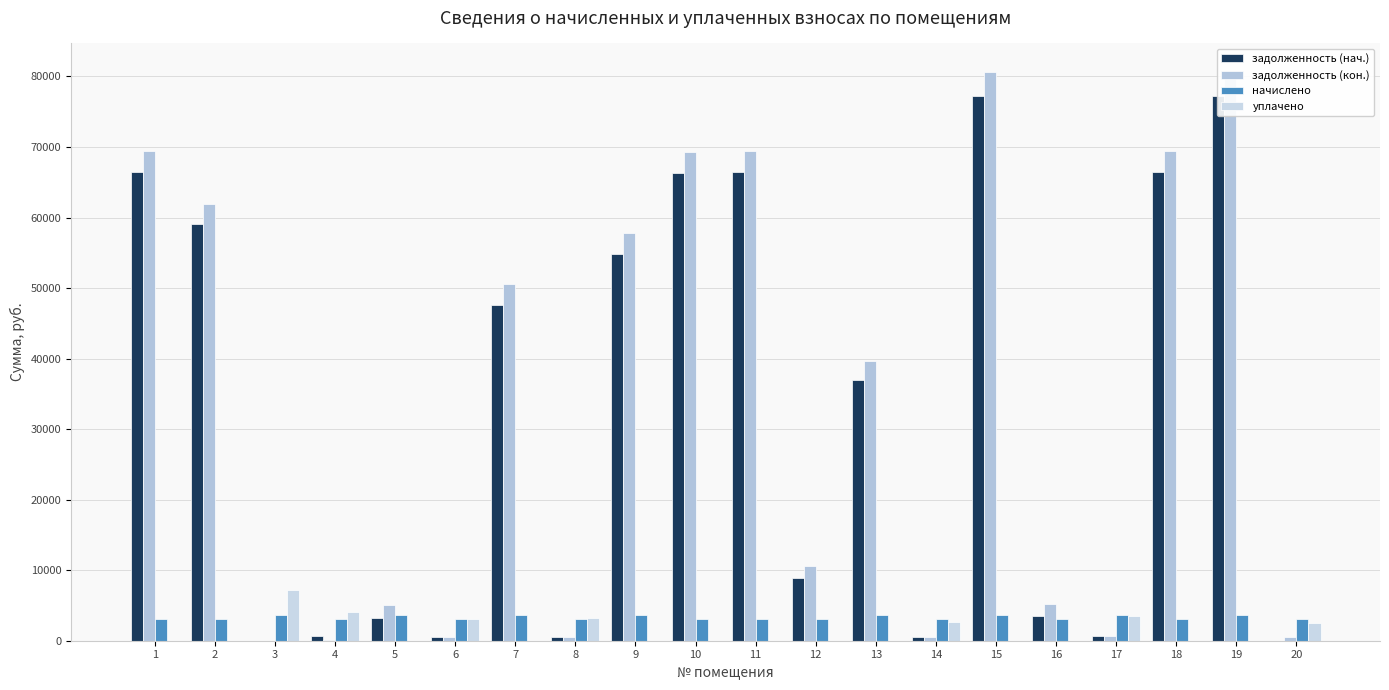

What is the maximum value for уплачено?

7158.1